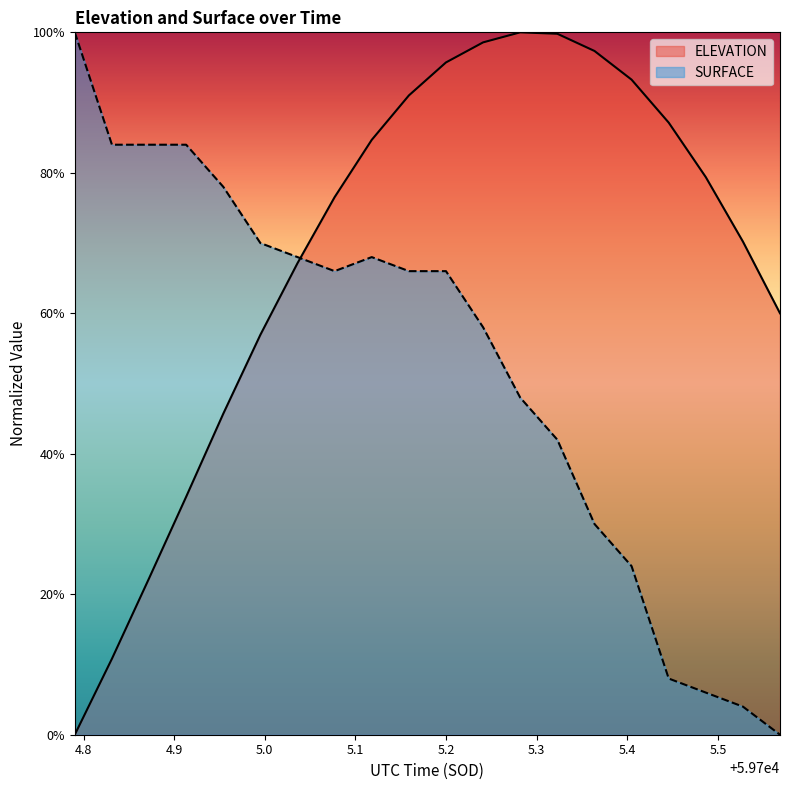

Which label corresponds to the smallest value in the chart?

59704.7903